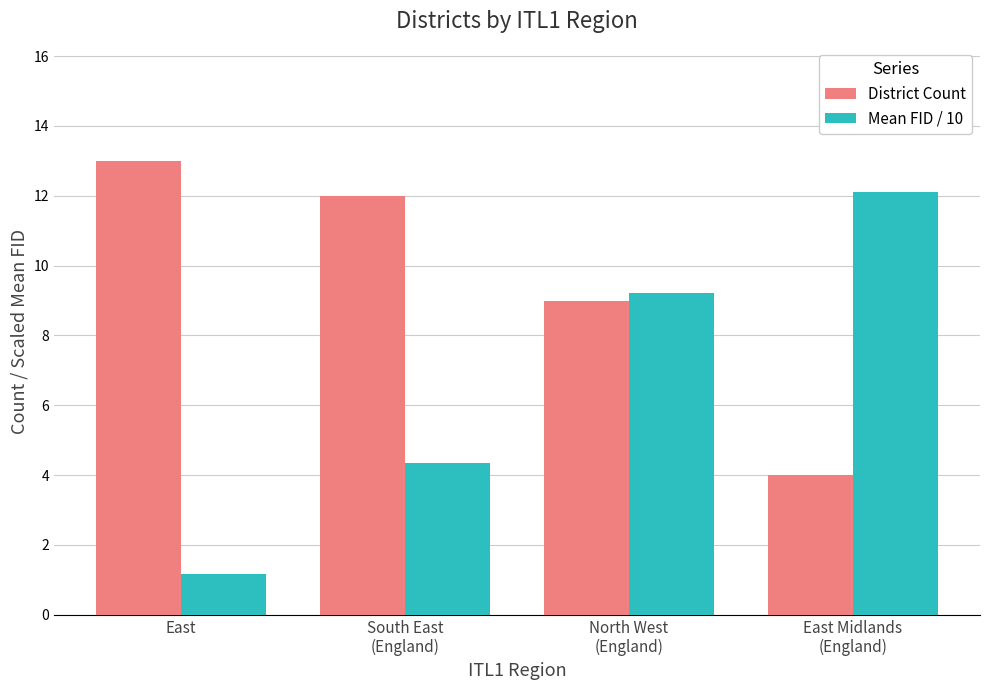

What are all the series names shown in the legend?

District Count, Mean FID / 10